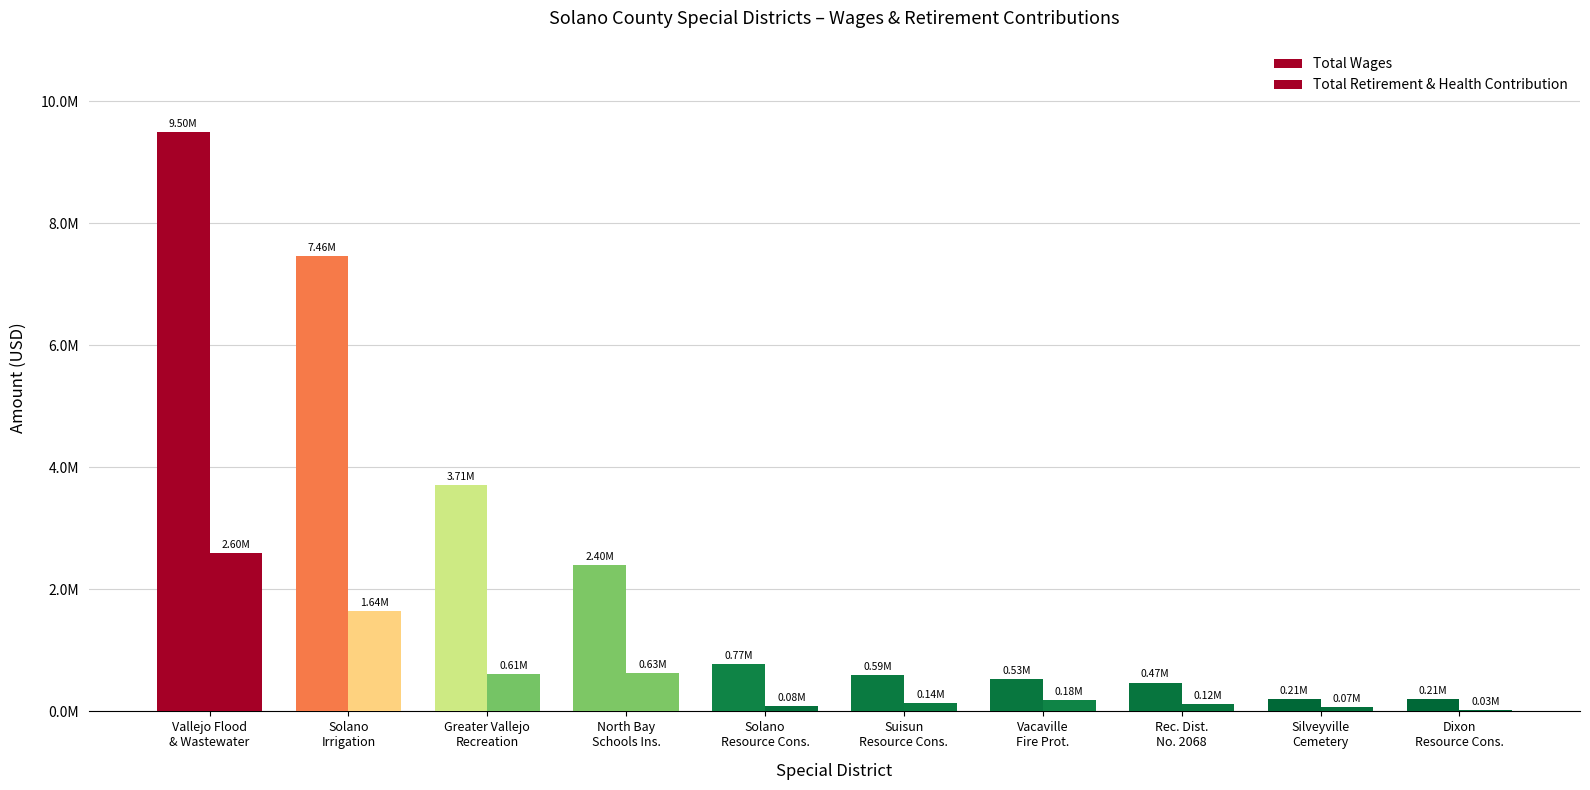

Are the bars grouped side by side (vs. stacked)?

Yes